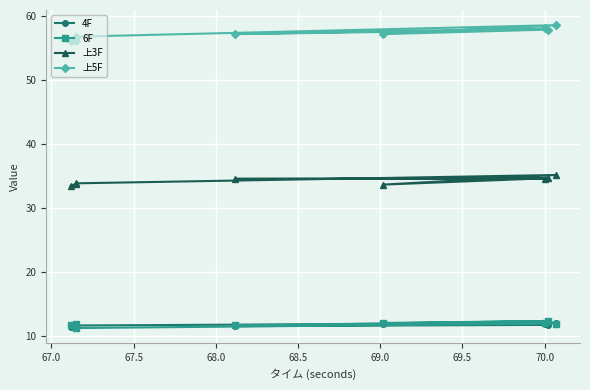

Is it true that 4F equals 2.3 at 69.5?

False